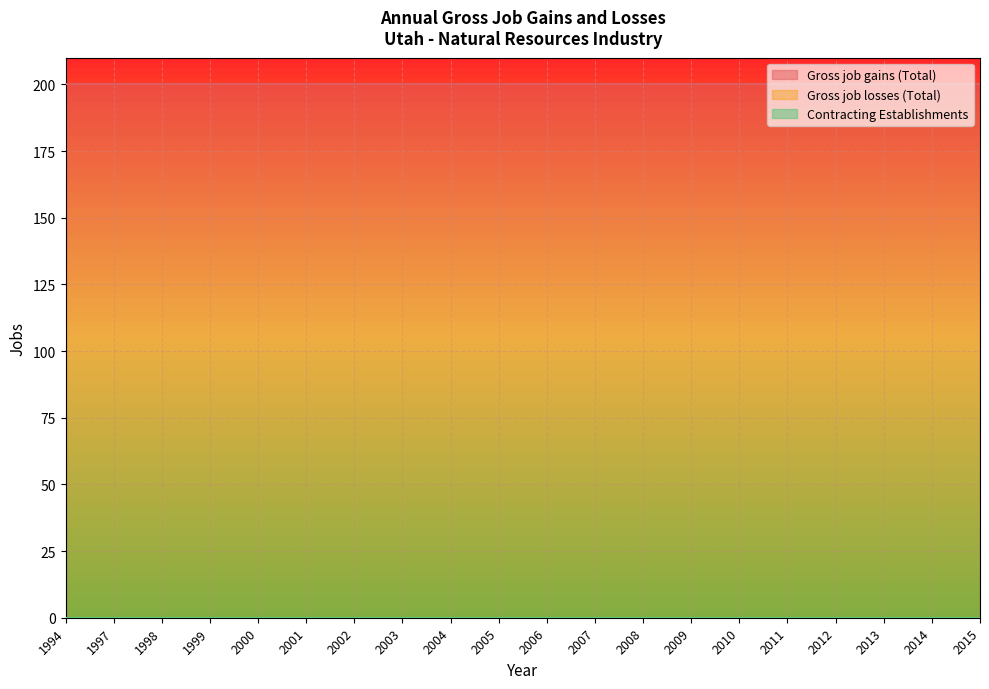

True or false: Gross job gains (Total) has more than 2 points higher than both neighbors.

False